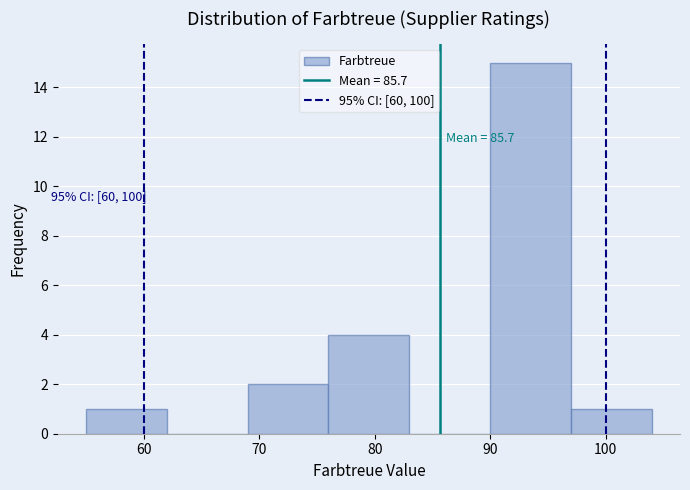

Over which range of the x-axis is the bar tallest?

90 to 97